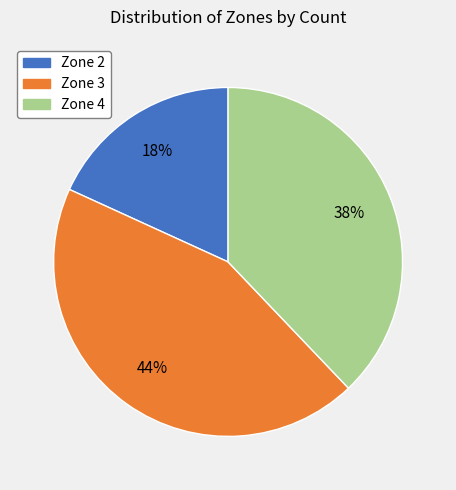

To the nearest percent, what is the average slice percentage?

33%